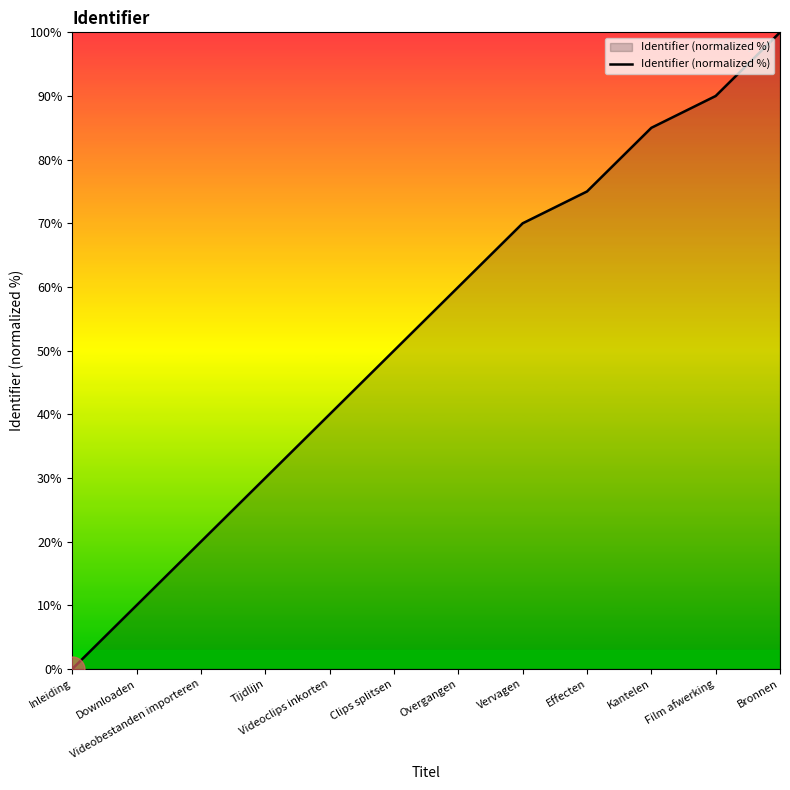

How many lines are shown in the chart?

1